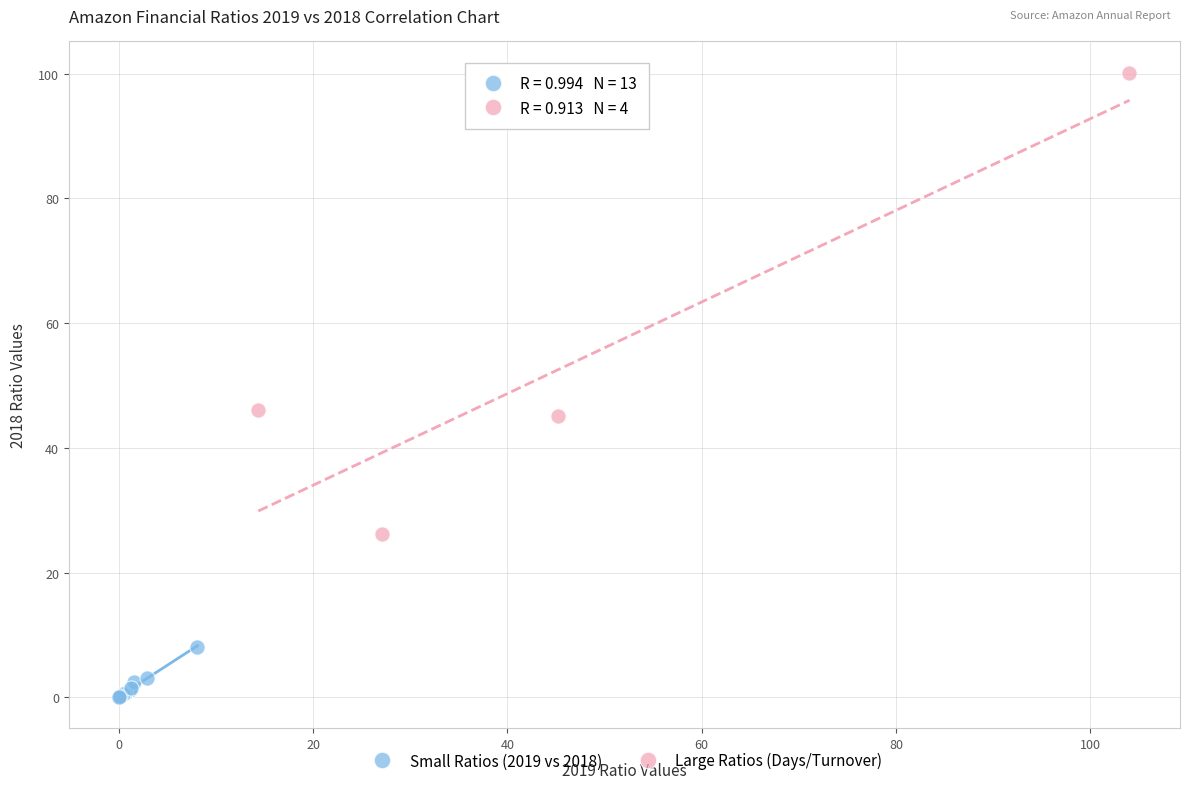

Which series contains the lowest Y value?

Small Ratios (2019 vs 2018)